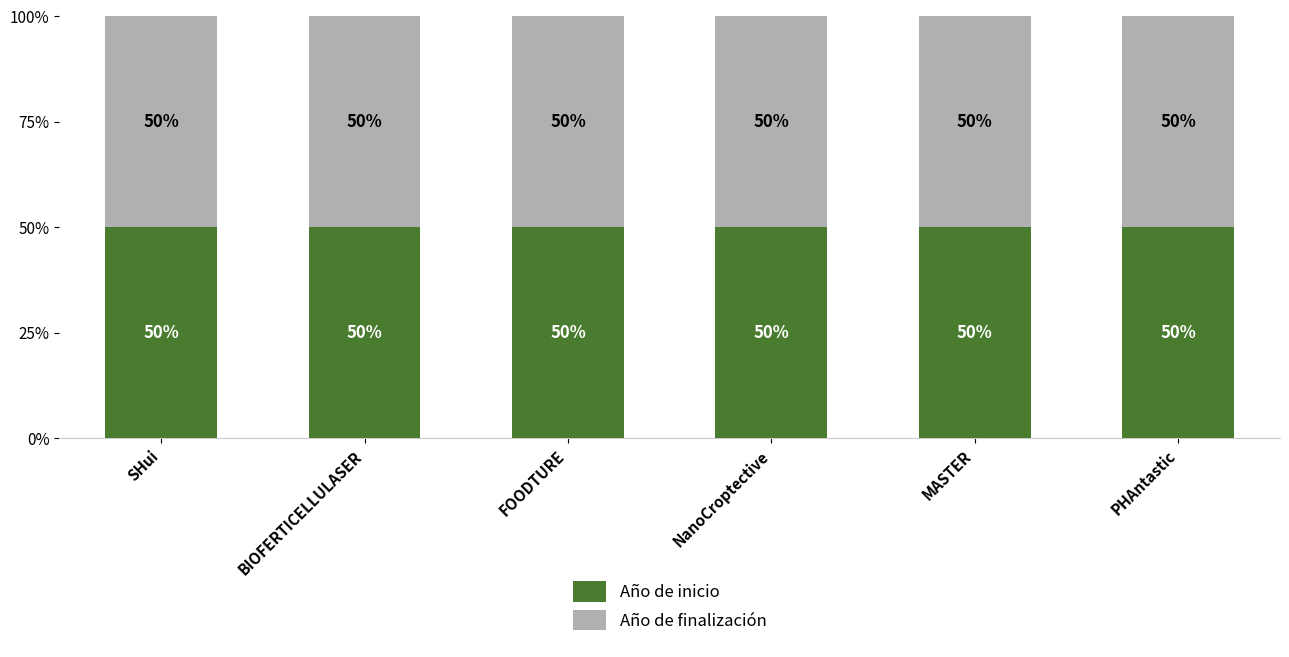

What is the average value of the Año de inicio series?

50.0